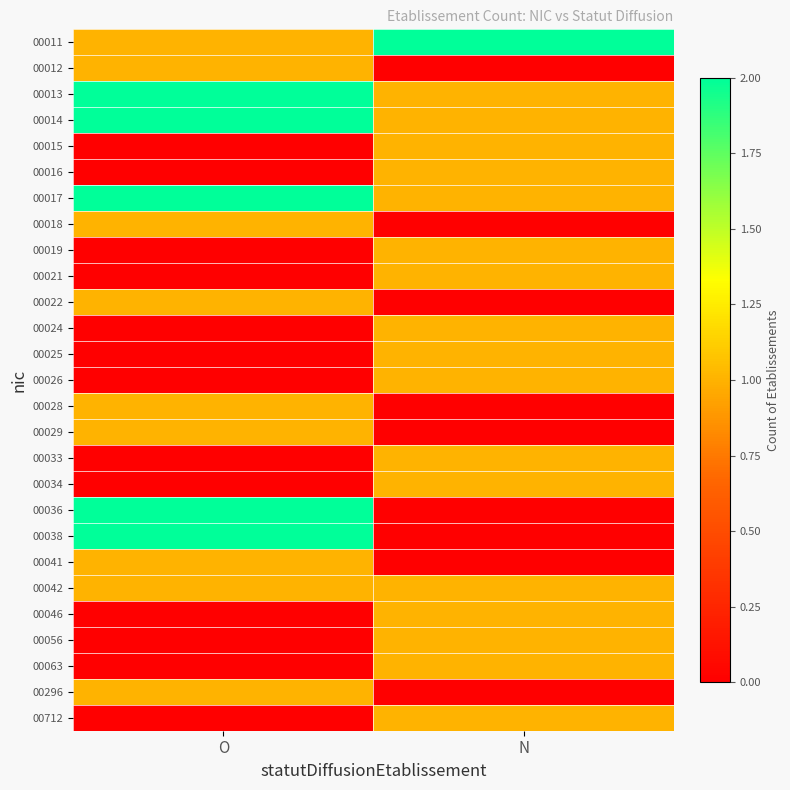

At which category is the sum across all series the highest?

O